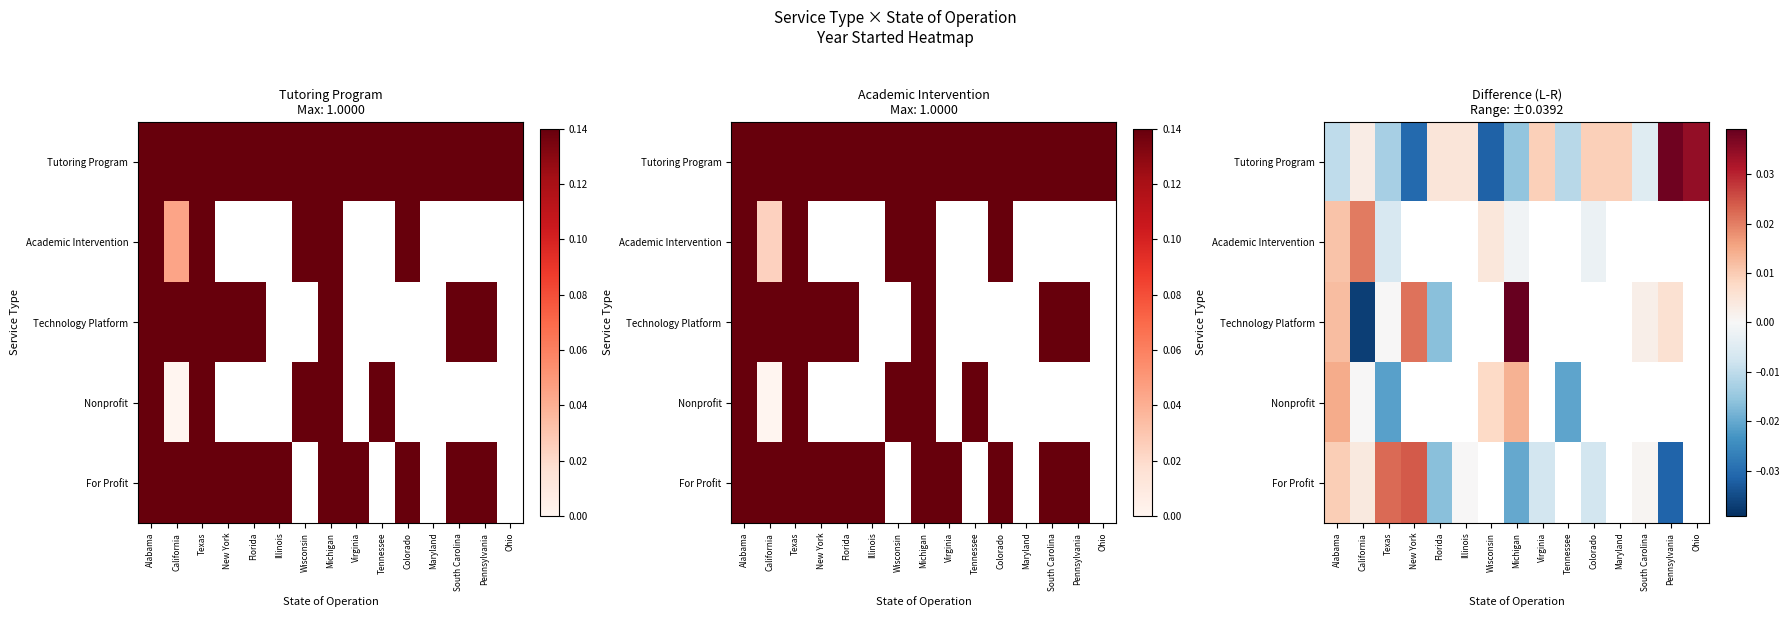

Which category has the highest value across all series?

Michigan